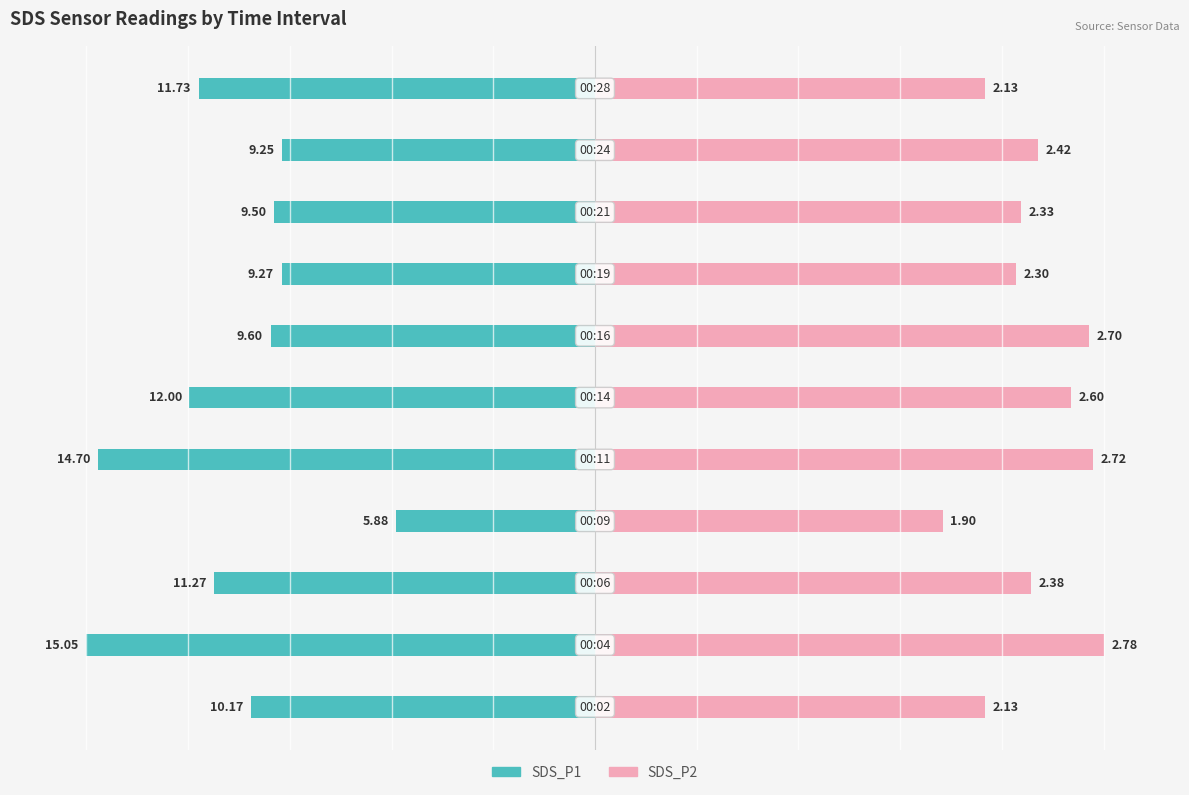

What are all the series names shown in the legend?

SDS_P1, SDS_P2